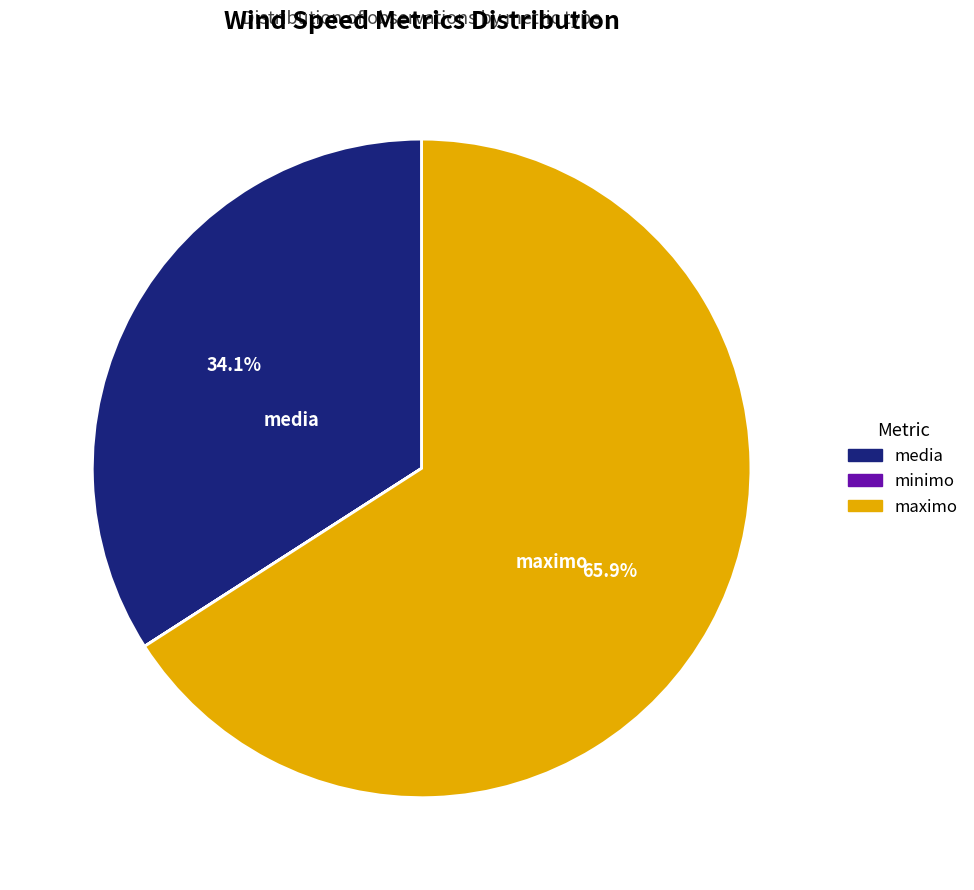

Does media represent more than half of the total?

No